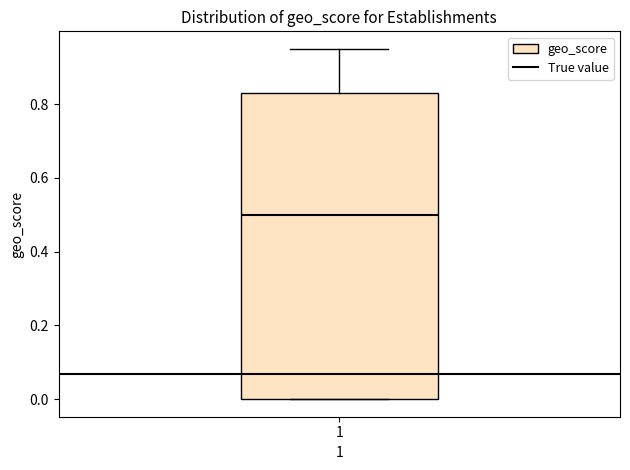

Read this box plot against the y-axis: the position of the median line, the range covered by the box, and the ends of both whiskers. The values are not printed on the chart, so give them approximately, as read against the axis.

median 0.50, box 0.00 to 0.84, whiskers 0.00 to 0.96